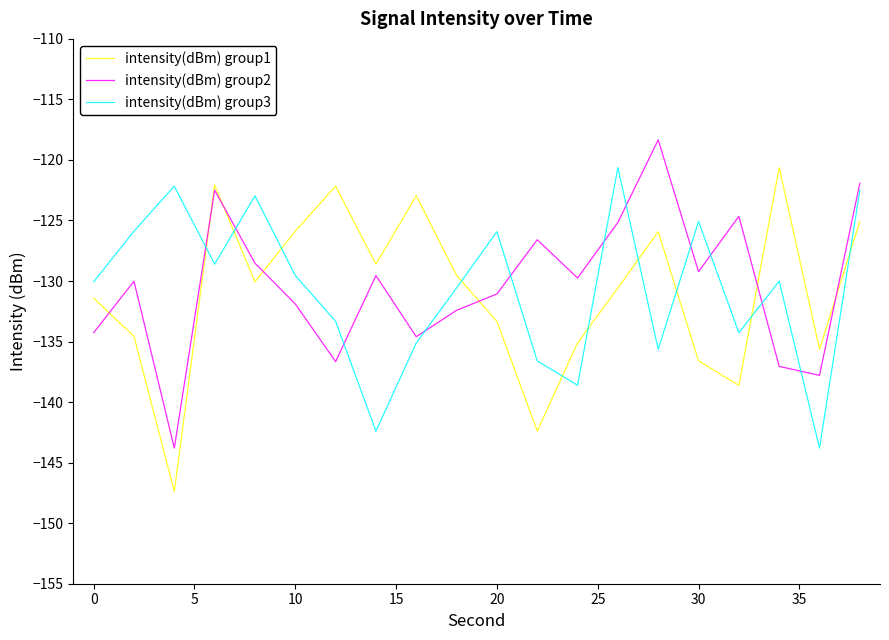

What is the smallest value displayed?

-147.4